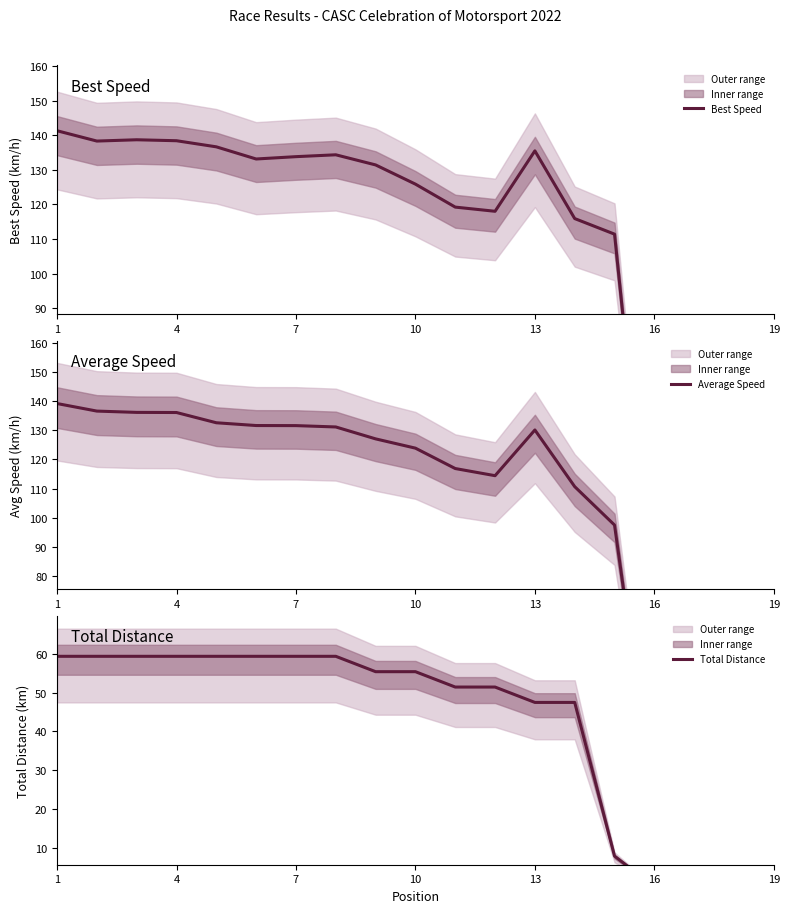

At which category is the sum across all series the highest?

1